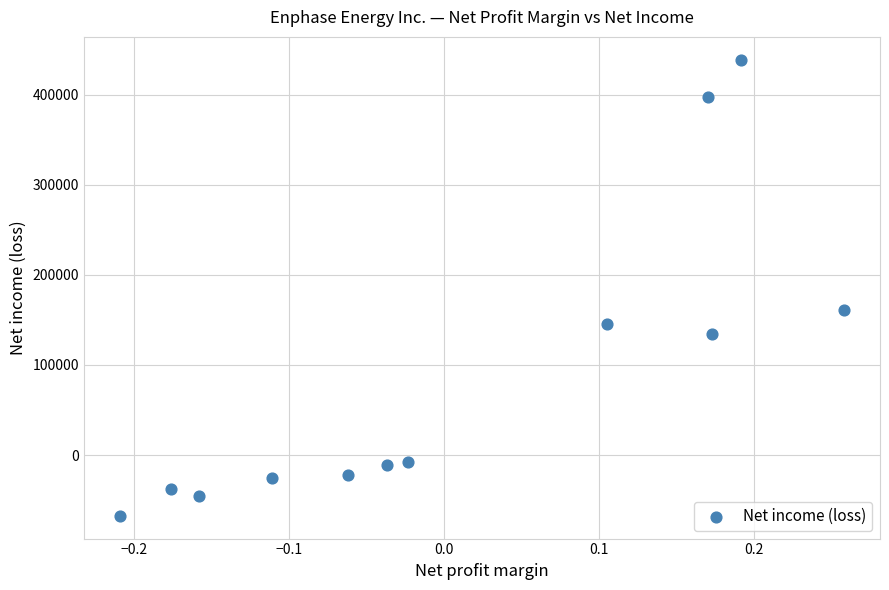

What is the range of Y values (max minus min)?

506398